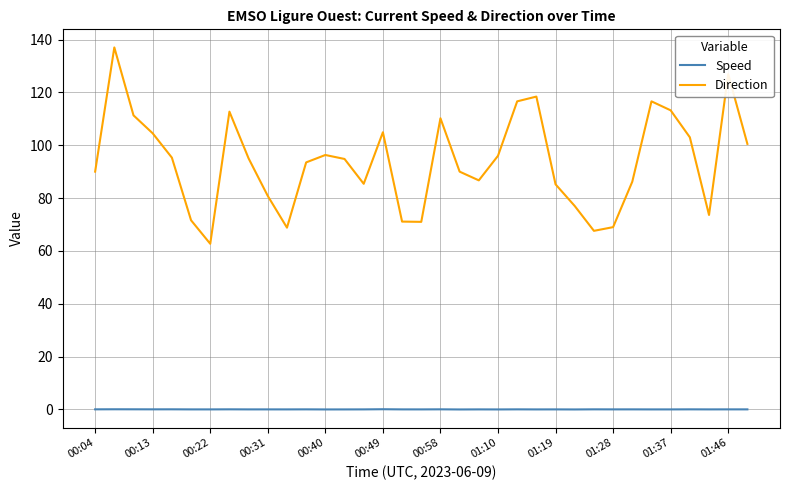

Which series has the widest spread of values?

Direction